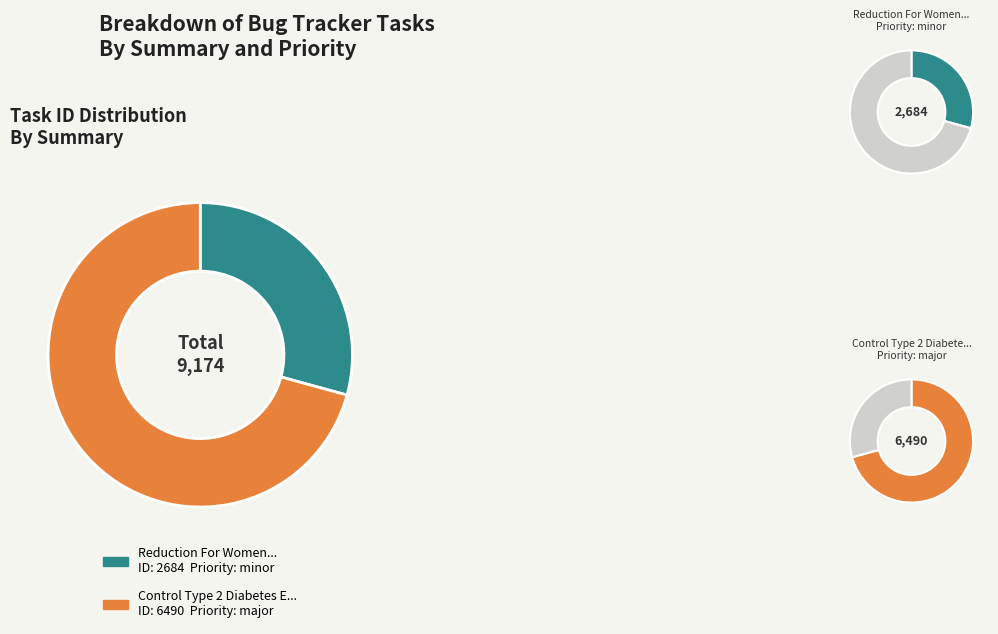

What is the smallest slice in the pie chart?

Reduction For Women